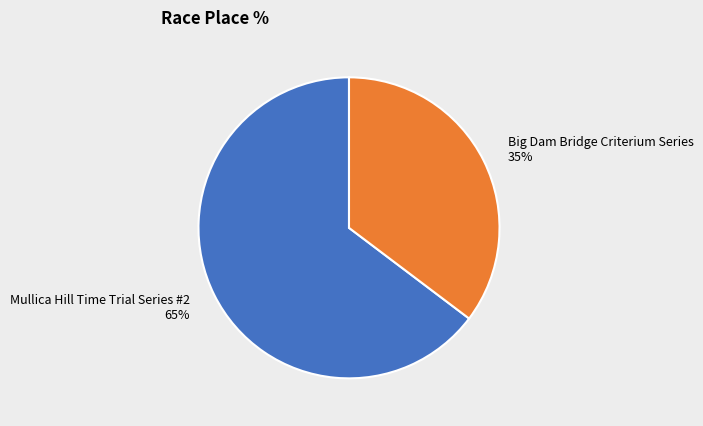

Count the number of slices in the pie.

2